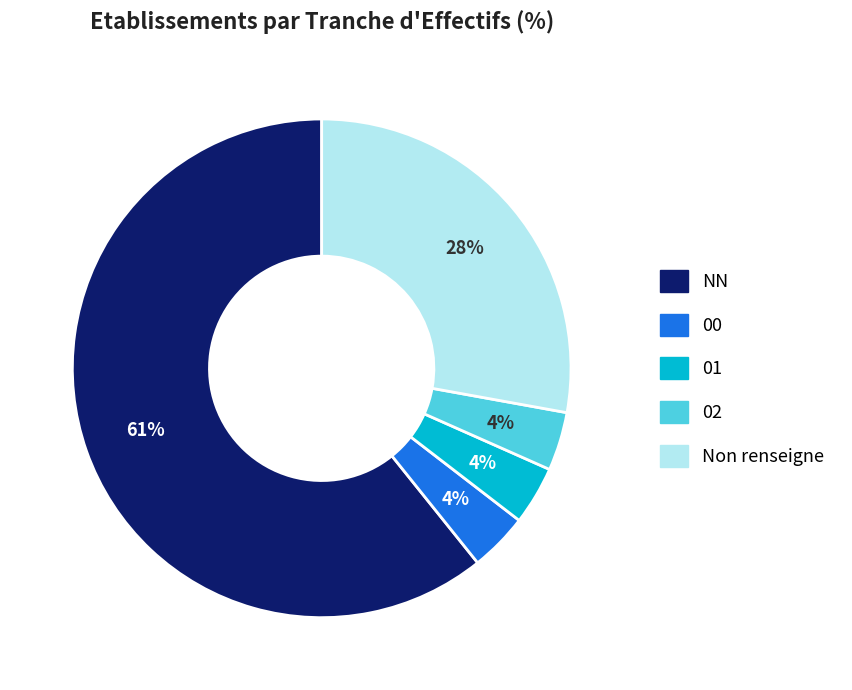

How many segments does this pie chart have?

5